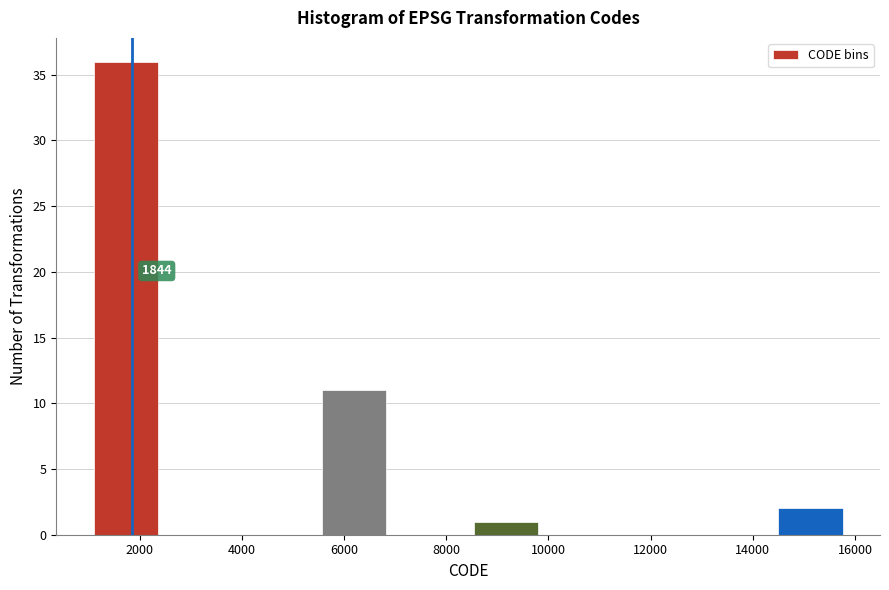

Which range on the x-axis has the tallest bar?

1200 to 2600